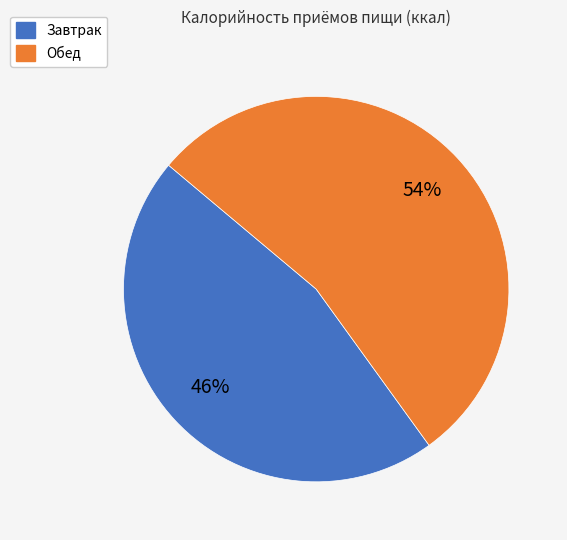

Which has a higher value, Обед or Завтрак?

Обед